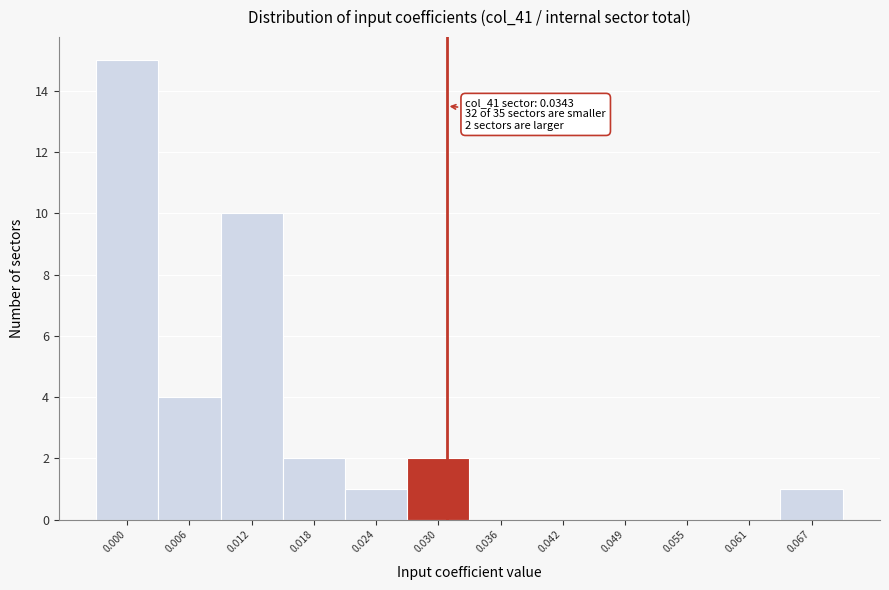

Reading left to right, extract all data points from this chart.

0.000=15	0.006=4	0.012=10	0.018=2	0.024=1	0.030=2	0.036=0	0.042=0	0.049=0	0.055=0	0.061=0	0.067=1